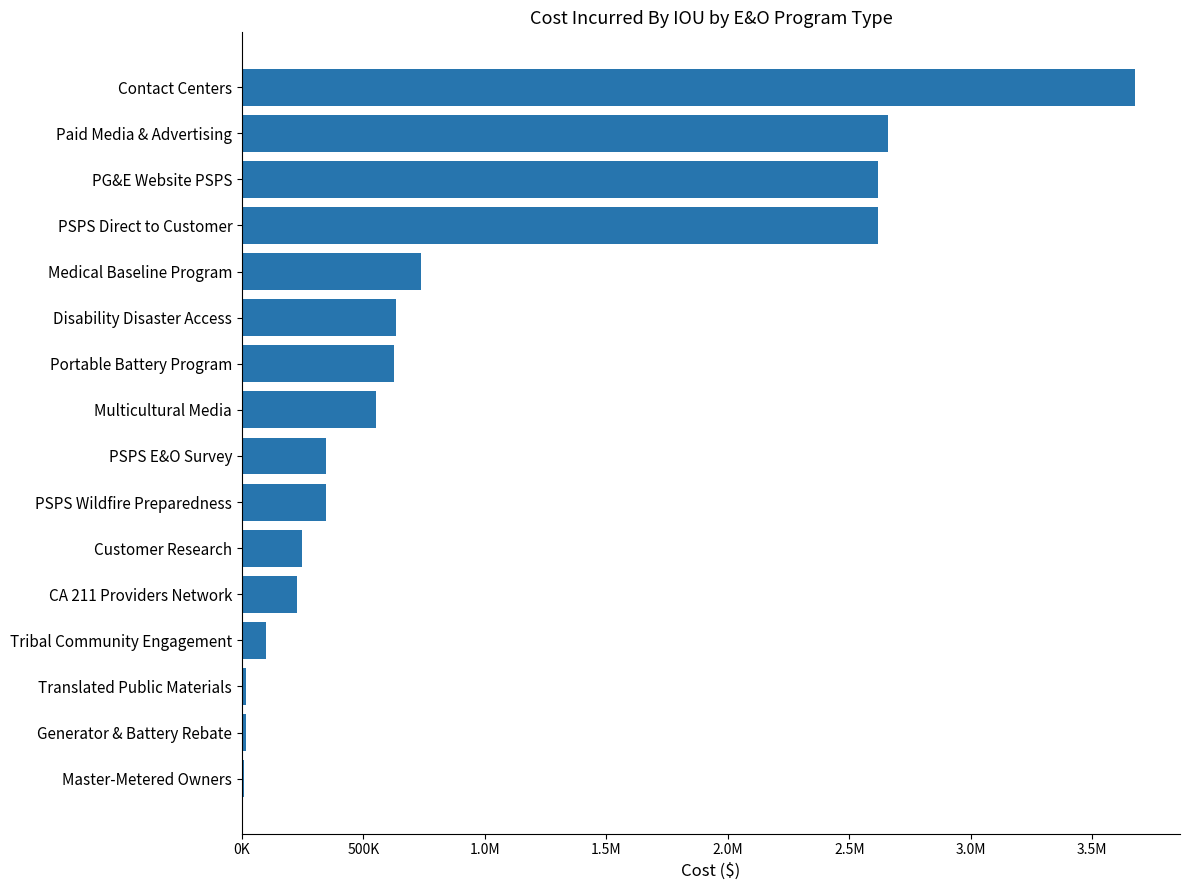

How many values exceed 550000?

7